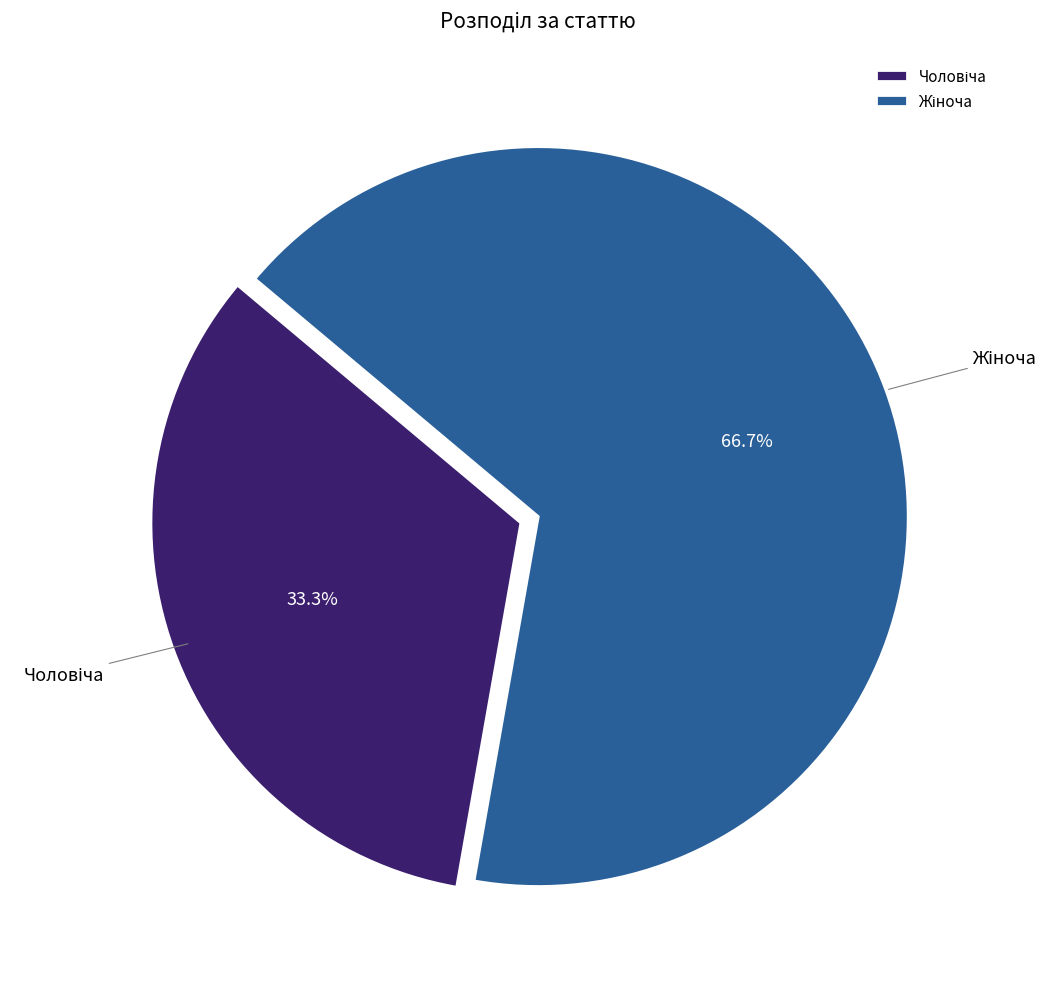

How many slices are in this pie chart?

2